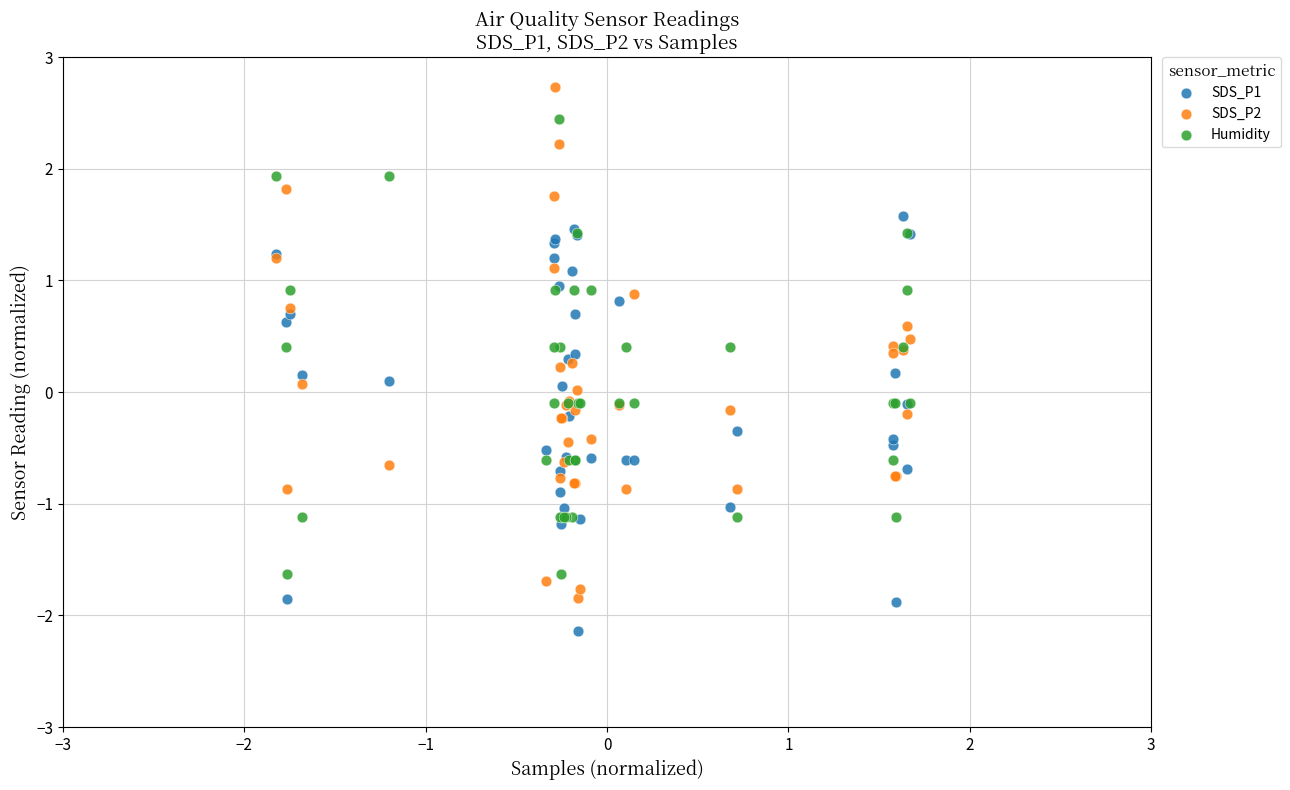

Which series has the largest Y range (max minus min)?

SDS_P2